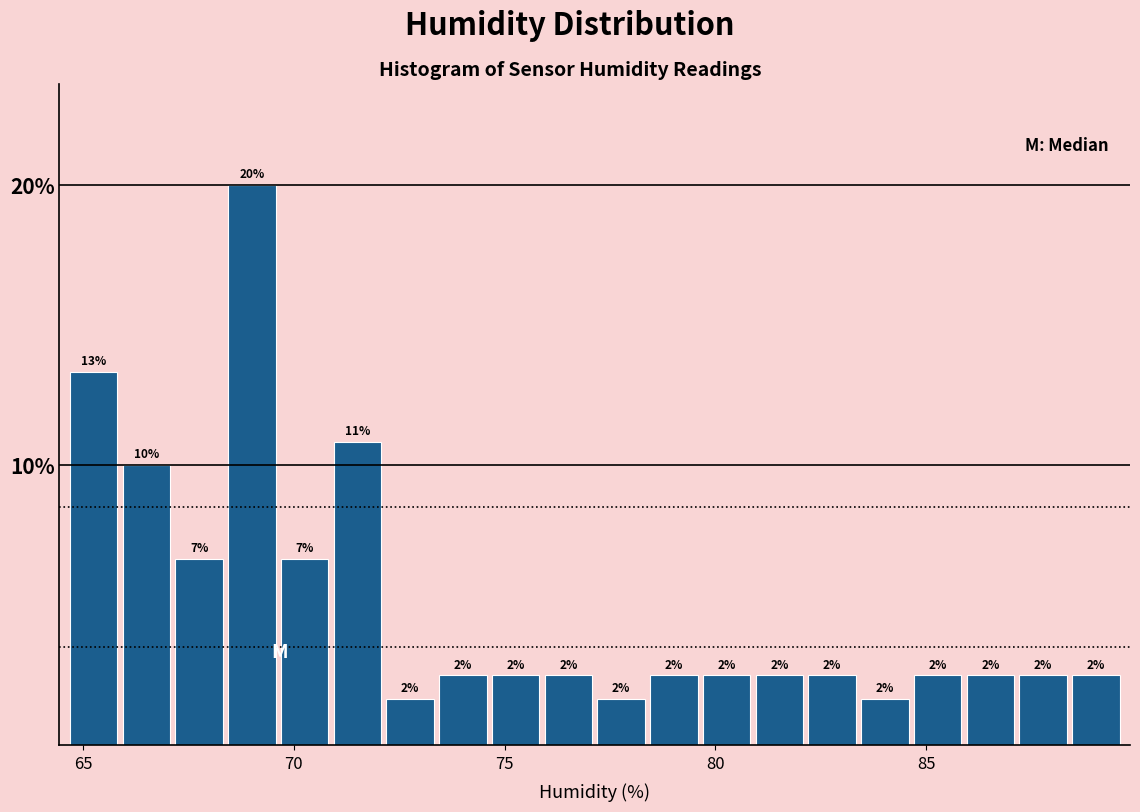

Read against the x-axis, roughly where is the centre of the tallest bar?

69.0